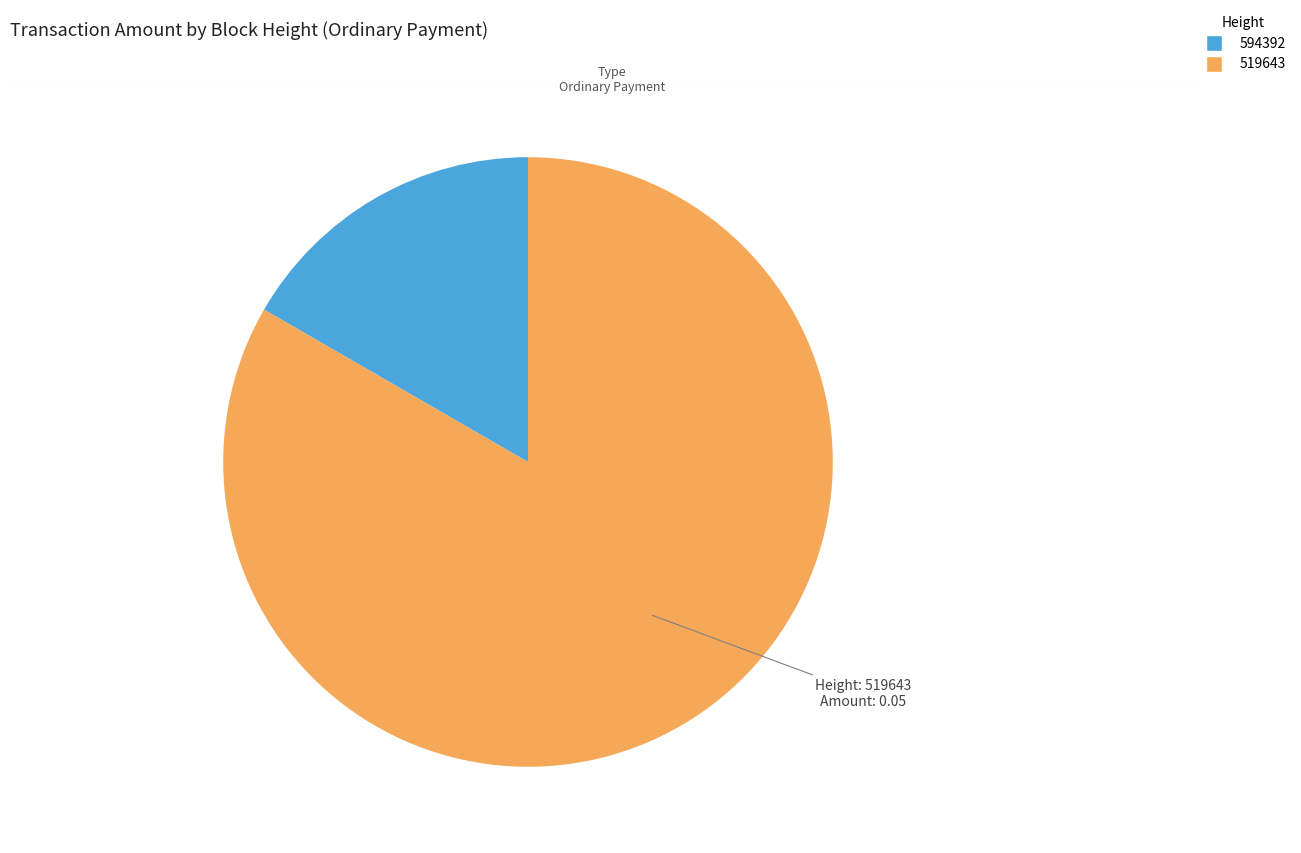

Is there a majority slice in this chart?

Yes